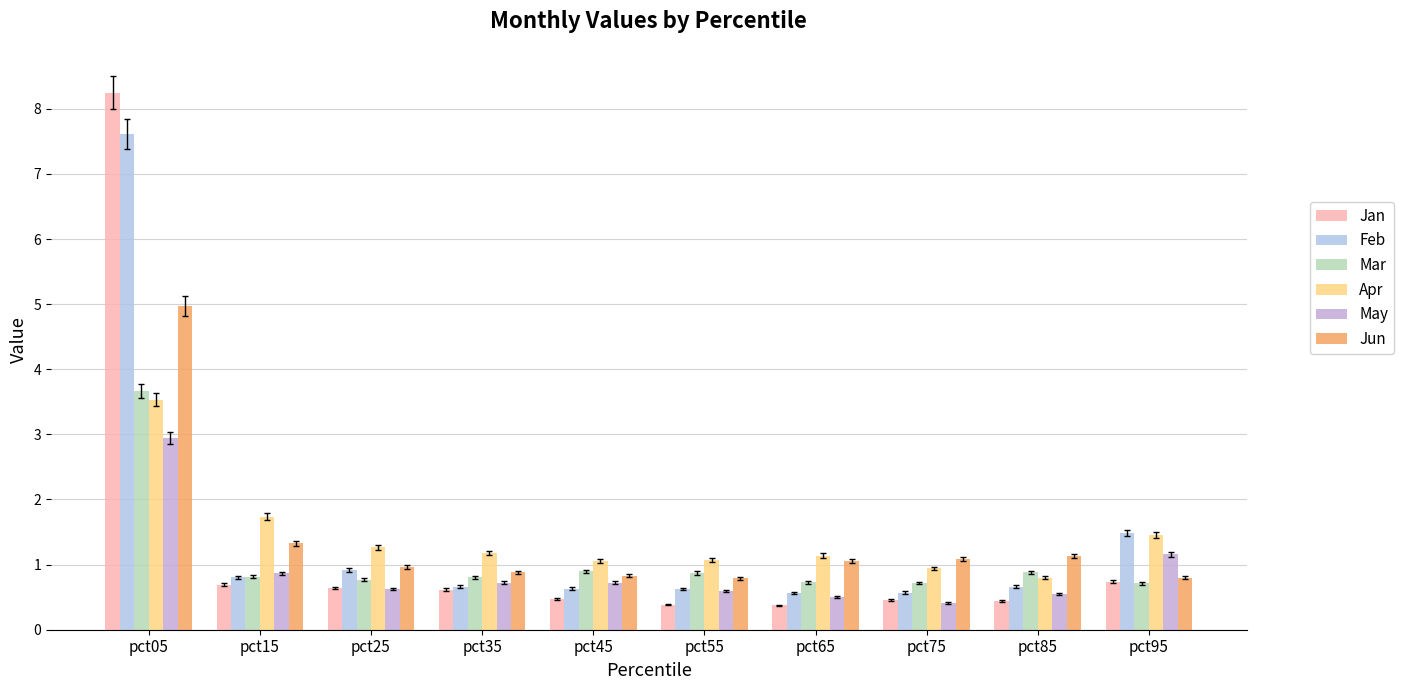

Reading left to right, extract all data points from this chart.

Jan: pct05=8.2	pct15=0.7	pct25=0.6	pct35=0.6	pct45=0.5	pct55=0.4	pct65=0.4	pct75=0.5	pct85=0.4	pct95=0.7
Feb: pct05=7.6	pct15=0.8	pct25=0.9	pct35=0.7	pct45=0.6	pct55=0.6	pct65=0.6	pct75=0.6	pct85=0.7	pct95=1.5
Mar: pct05=3.7	pct15=0.8	pct25=0.8	pct35=0.8	pct45=0.9	pct55=0.9	pct65=0.7	pct75=0.7	pct85=0.9	pct95=0.7
Apr: pct05=3.5	pct15=1.7	pct25=1.3	pct35=1.2	pct45=1.1	pct55=1.1	pct65=1.1	pct75=0.9	pct85=0.8	pct95=1.5
May: pct05=2.9	pct15=0.9	pct25=0.6	pct35=0.7	pct45=0.7	pct55=0.6	pct65=0.5	pct75=0.4	pct85=0.6	pct95=1.2
Jun: pct05=5.0	pct15=1.3	pct25=1.0	pct35=0.9	pct45=0.8	pct55=0.8	pct65=1.1	pct75=1.1	pct85=1.1	pct95=0.8